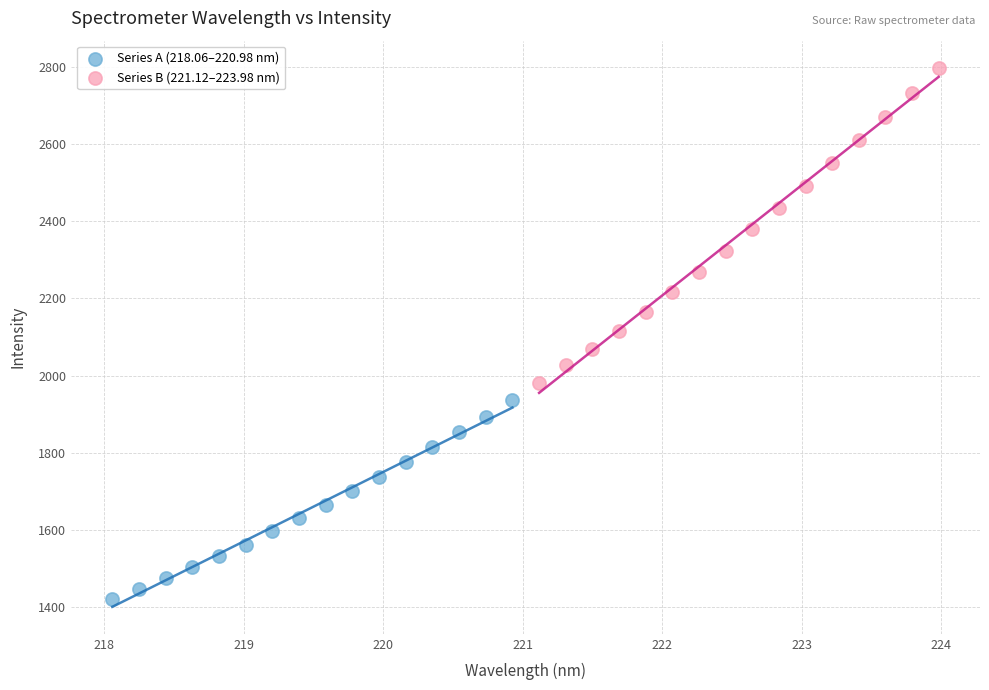

Which series contains the lowest Y value?

Series A (218.06–220.98 nm)